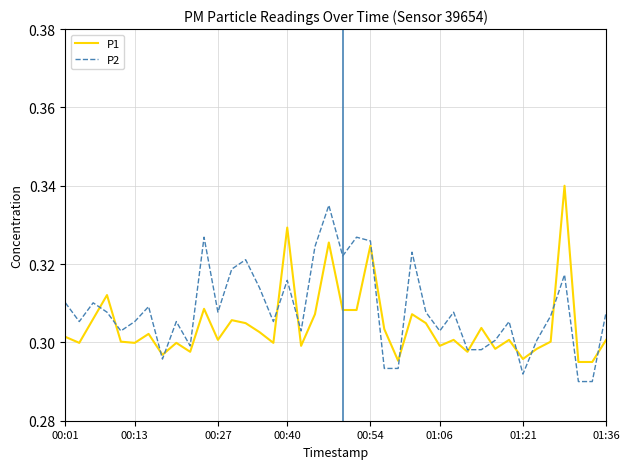

List the series in order of their peak value, highest first.

P1, P2